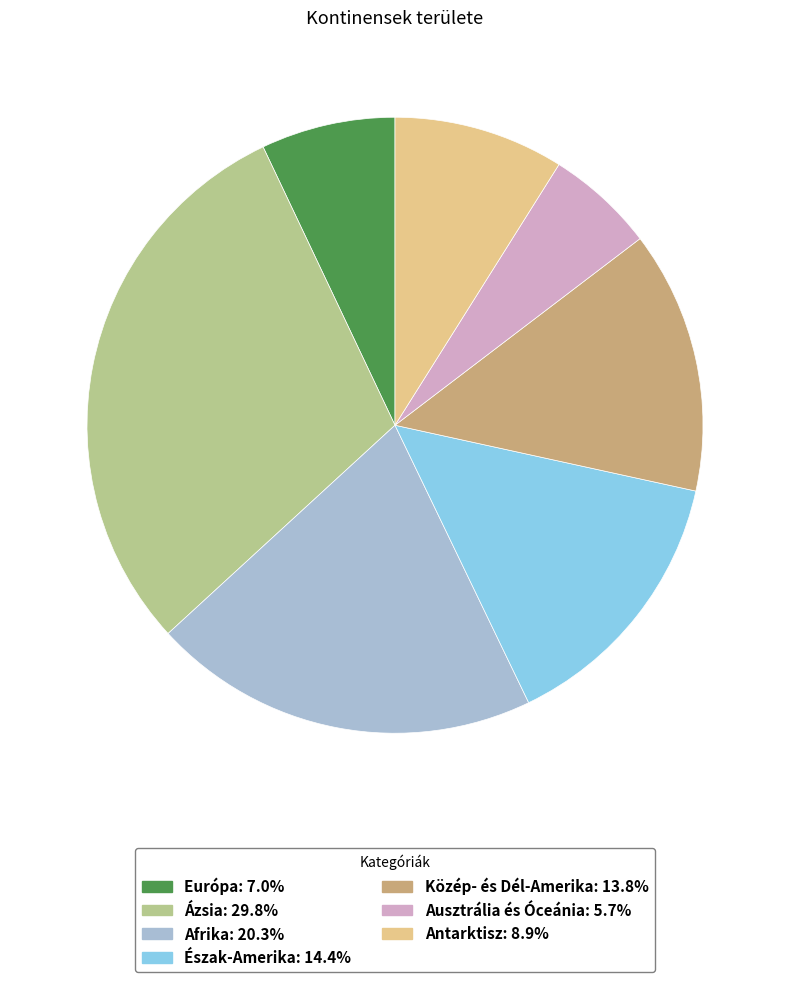

Is there any slice that represents more than half of the pie?

No